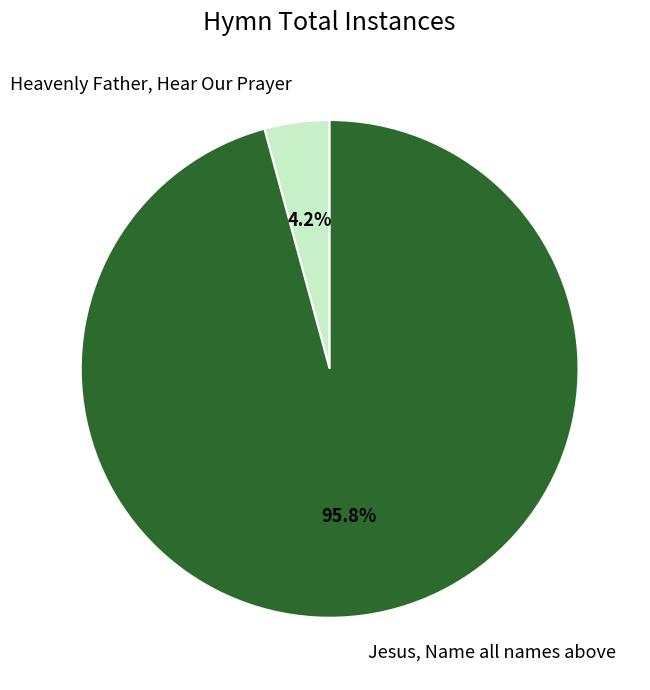

True or false: Heavenly Father, Hear Our Prayer accounts for 4% of the total.

True